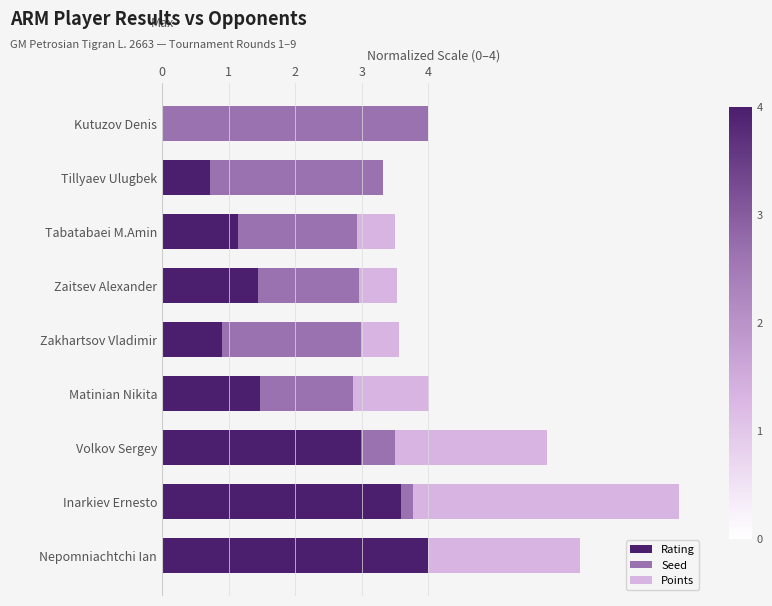

Which category has the highest value in the Rating series?

Nepomniachtchi Ian